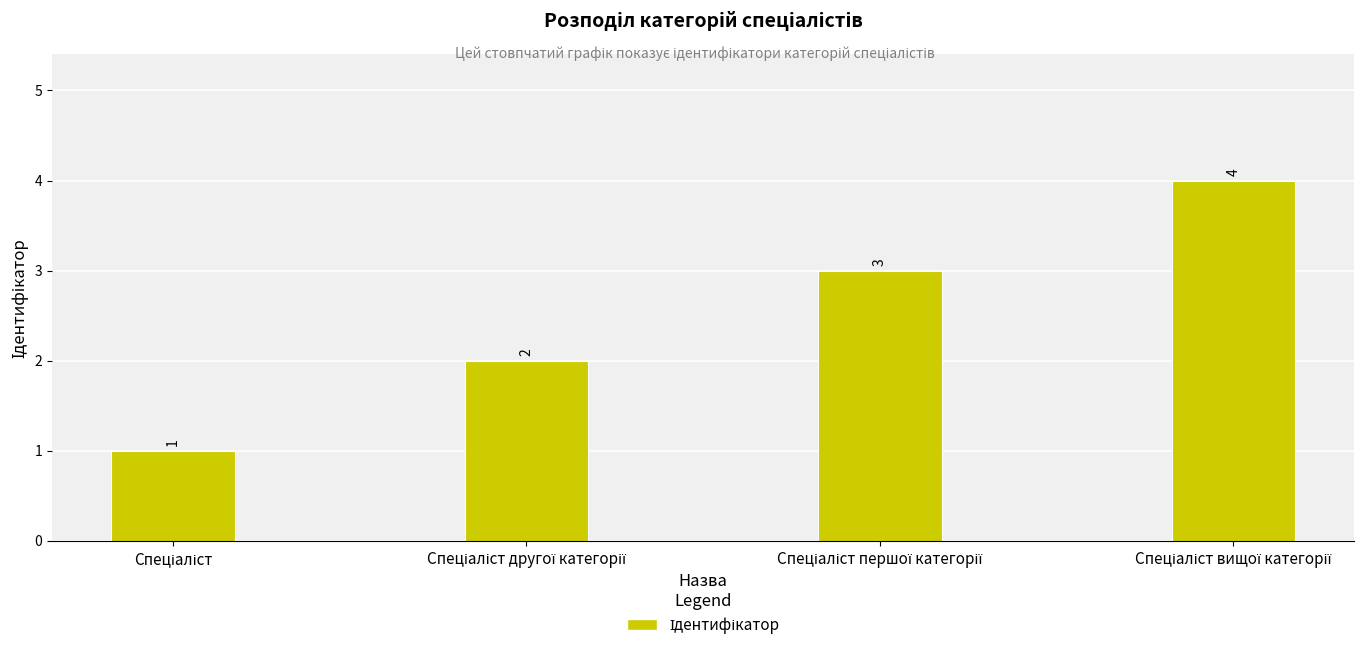

What is the sum of all values?

10